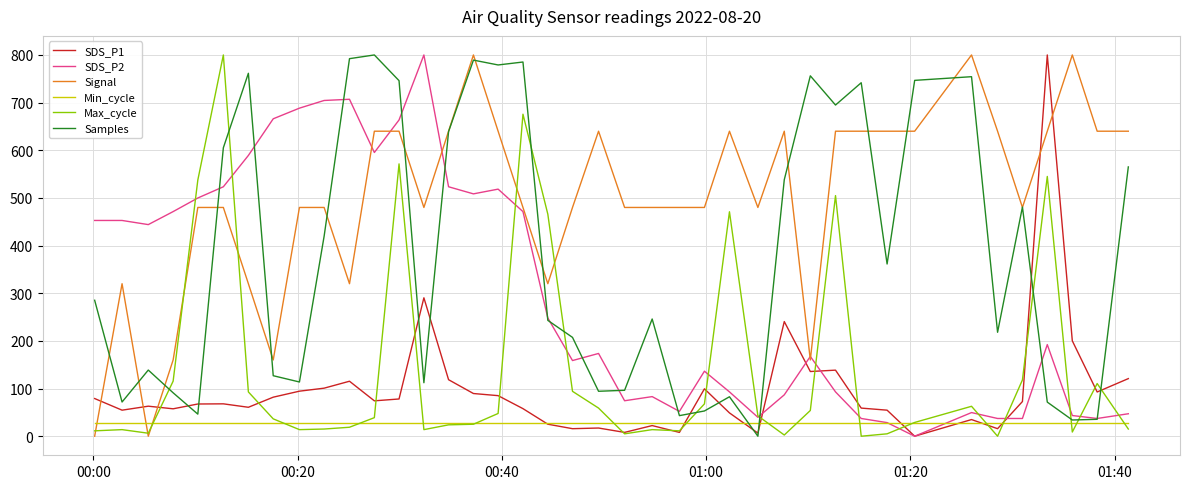

What are all the series names shown in the legend?

SDS_P1, SDS_P2, Signal, Min_cycle, Max_cycle, Samples